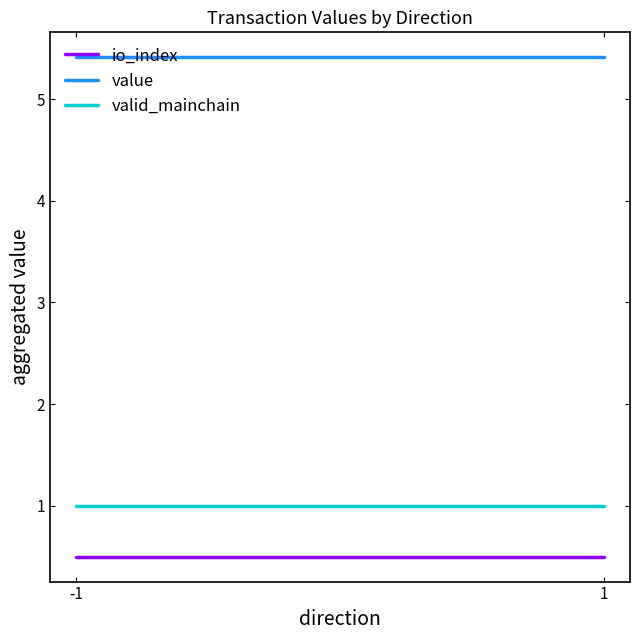

Which series has the largest total across all categories?

value